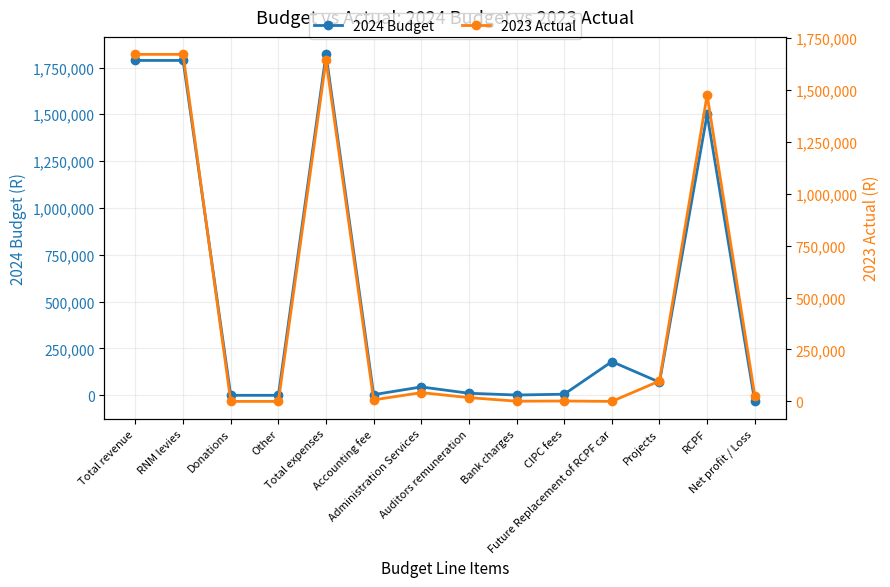

At Auditors remuneration, list the series in order from smallest to largest.

2024 Budget, 2023 Actual